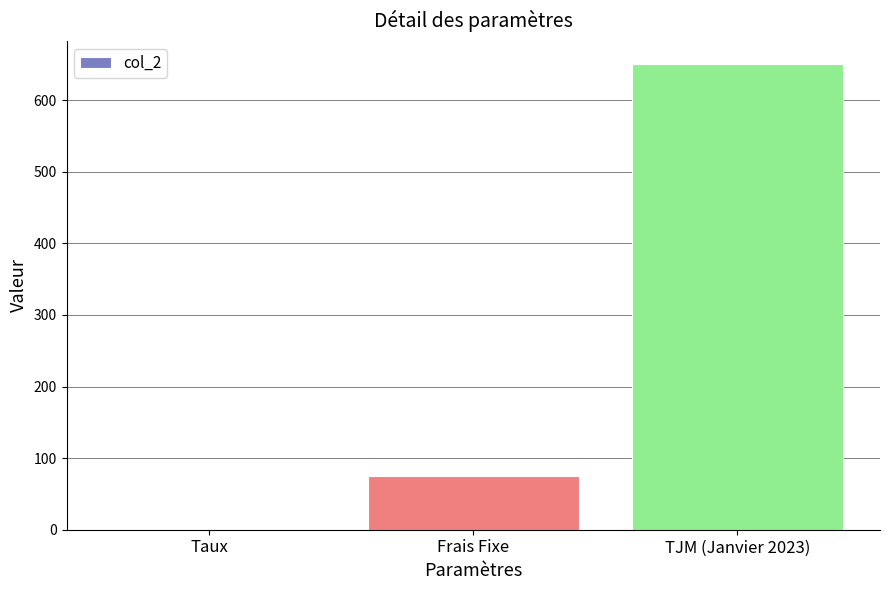

True or false: the data shows 75.0 at Frais Fixe.

True